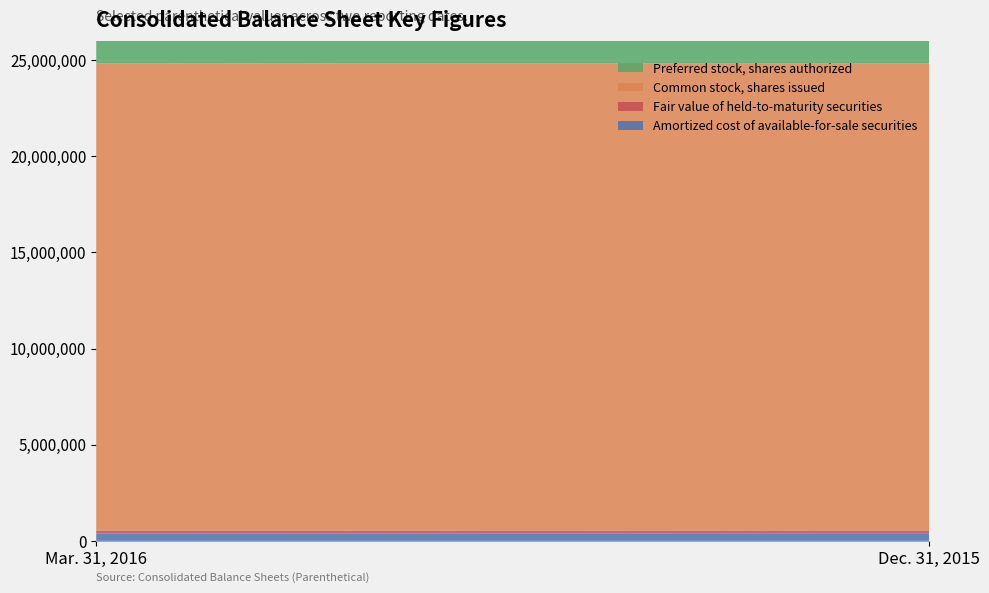

Reading left to right, extract all data points from this chart.

Amortized cost of available-for-sale securities: Mar. 31, 2016=386862	Dec. 31, 2015=398815
Fair value of held-to-maturity securities: Mar. 31, 2016=145853	Dec. 31, 2015=145185
Common stock, shares issued: Mar. 31, 2016=24292051	Dec. 31, 2015=24292646
Preferred stock, shares authorized: Mar. 31, 2016=10000000	Dec. 31, 2015=10000000